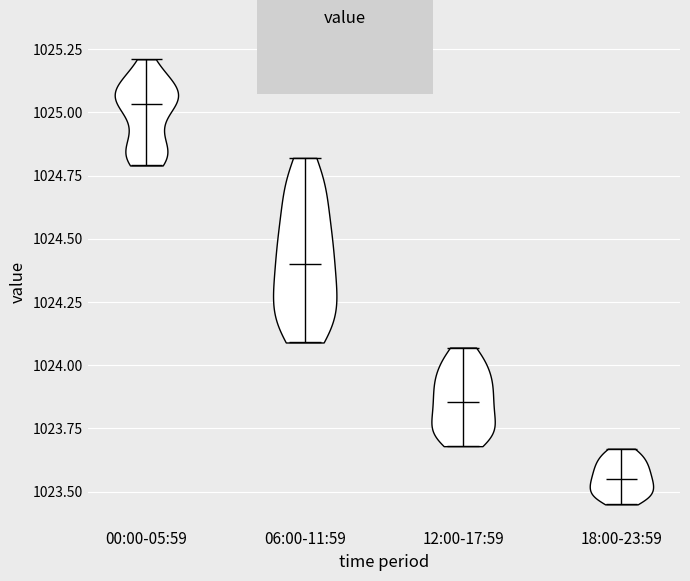

Reading left to right, read every violin against the y-axis: where its median line is, and the lowest and highest points it reaches. The values are not printed on the chart, so give them approximately, as read against the axis.

00:00-05:59: median line 1025.05, lowest point 1024.80, highest point 1025.20
06:00-11:59: median line 1024.40, lowest point 1024.10, highest point 1024.80
12:00-17:59: median line 1023.85, lowest point 1023.70, highest point 1024.05
18:00-23:59: median line 1023.55, lowest point 1023.45, highest point 1023.65